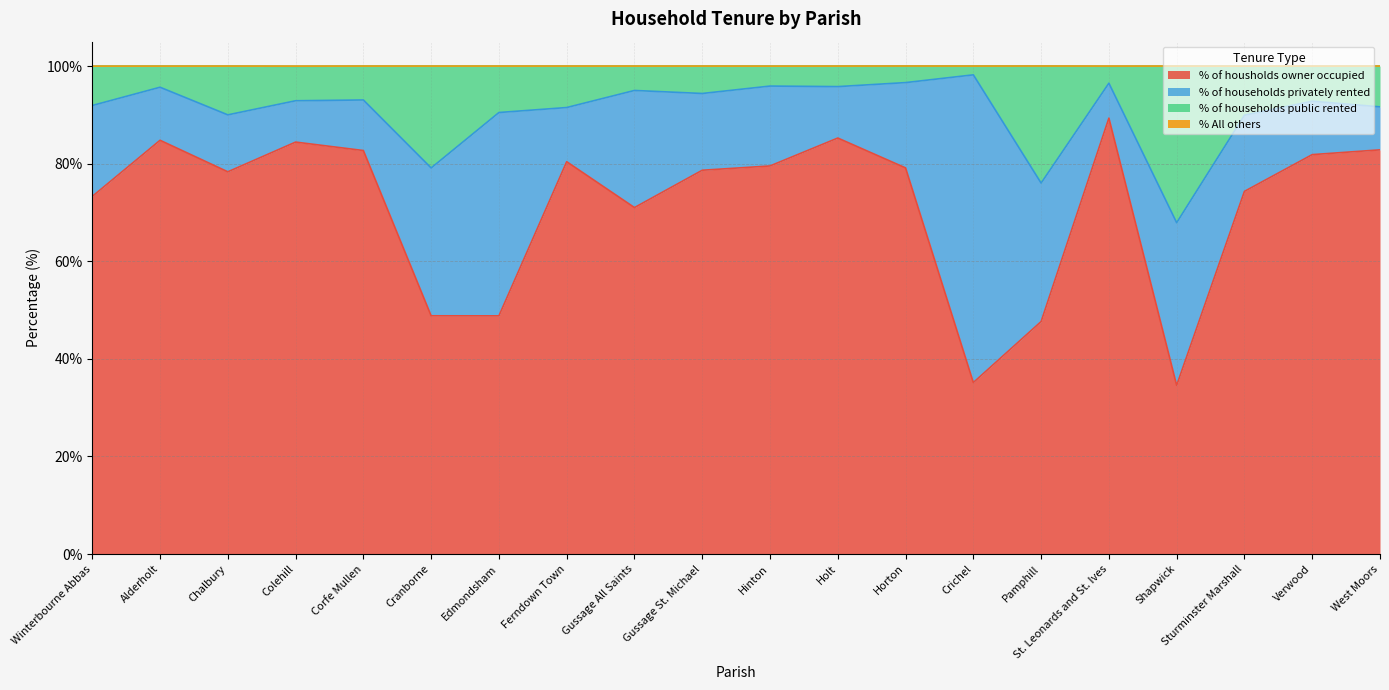

Where is % of housholds owner occupied nearest to the value 61?

Gussage All Saints